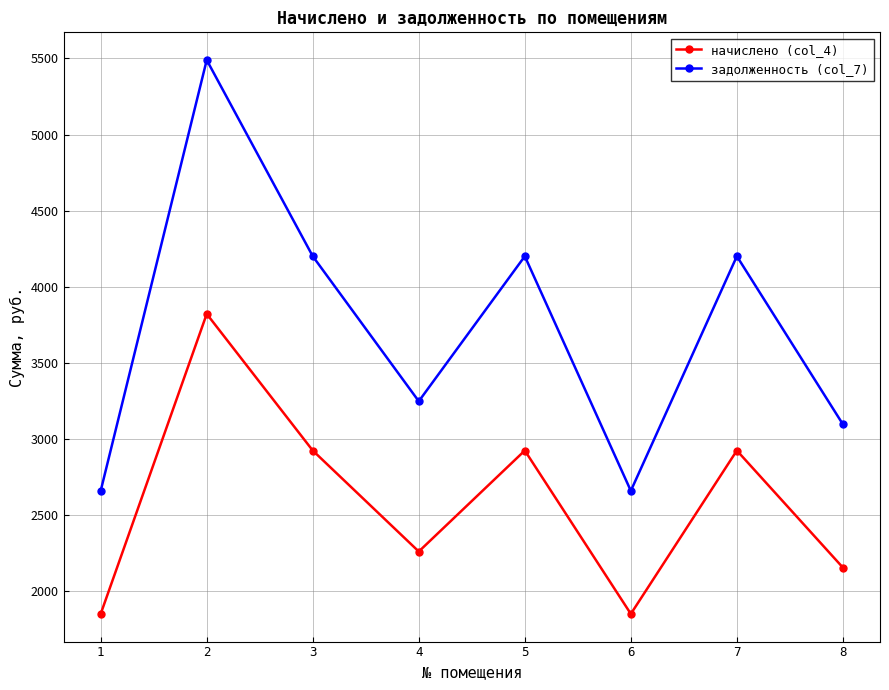

At which category is the sum across all series the highest?

2